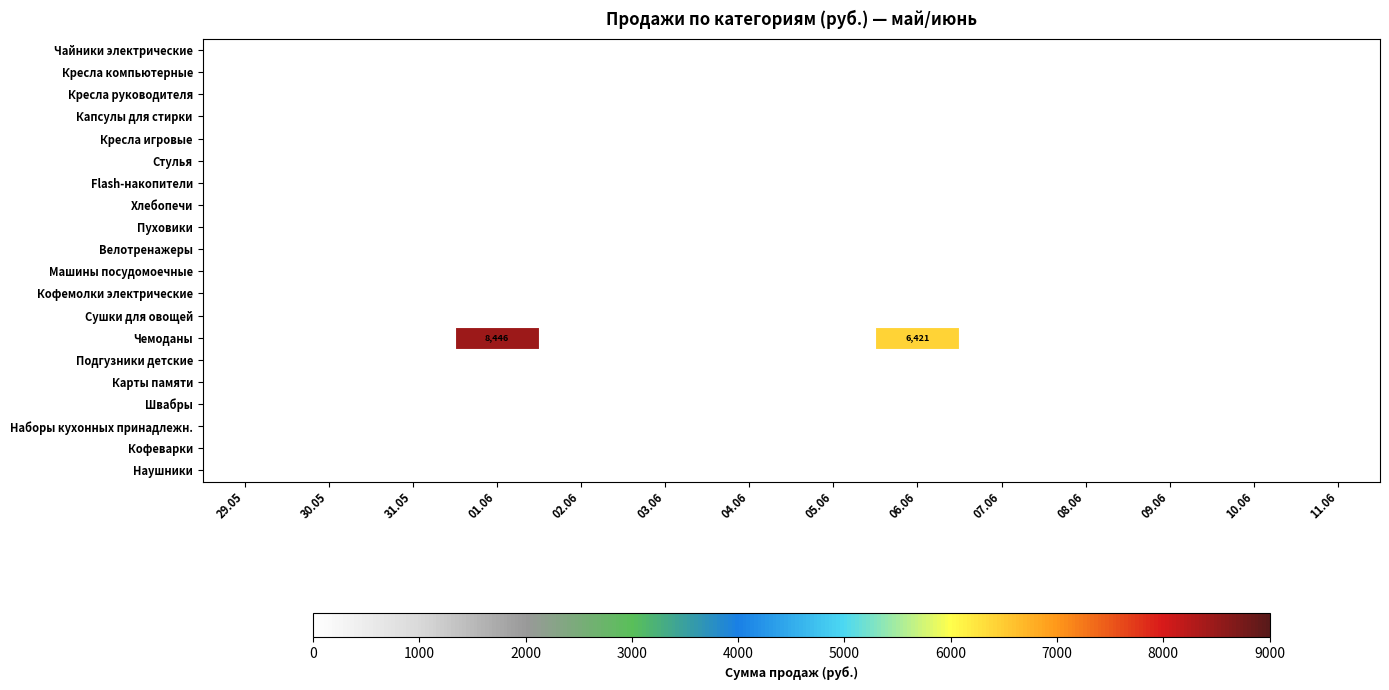

Count the number of categories in the chart.

14